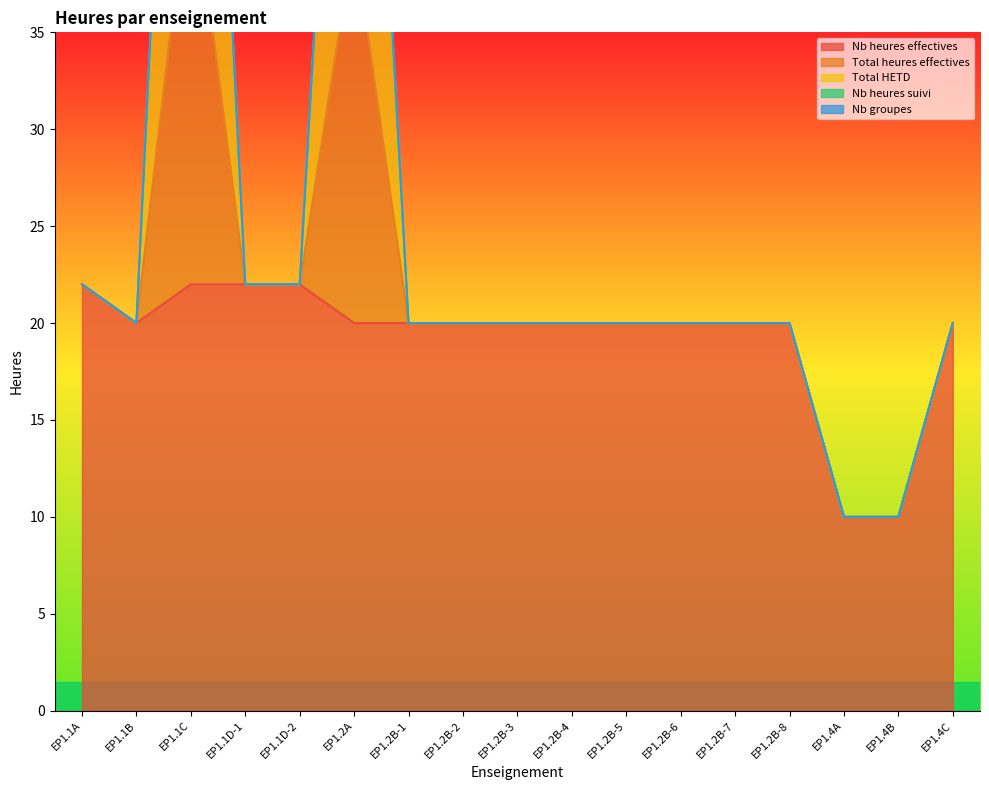

At which label does Nb heures effectives reach its minimum?

EP1.4A